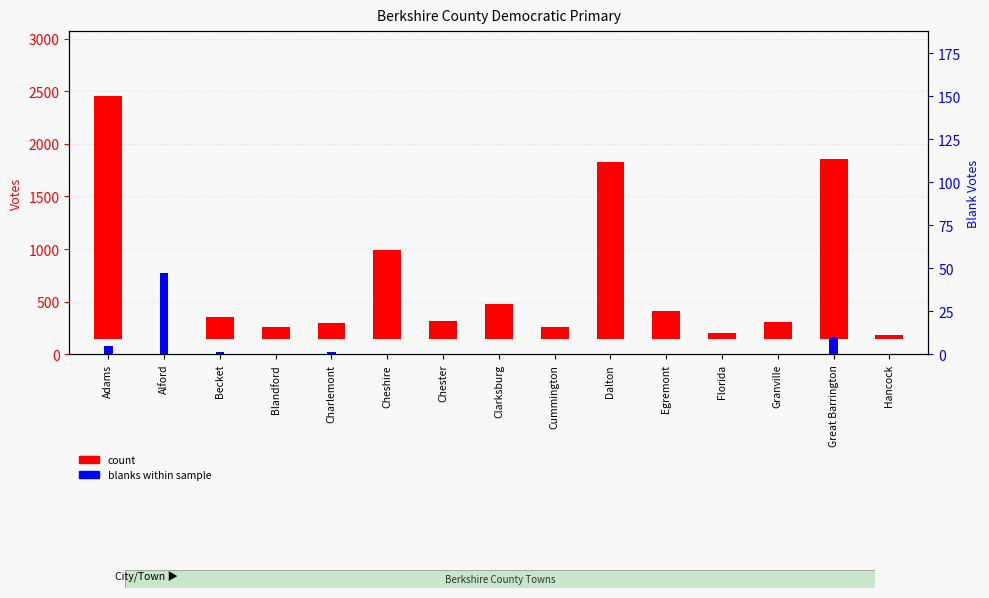

How many groups of bars are there?

15